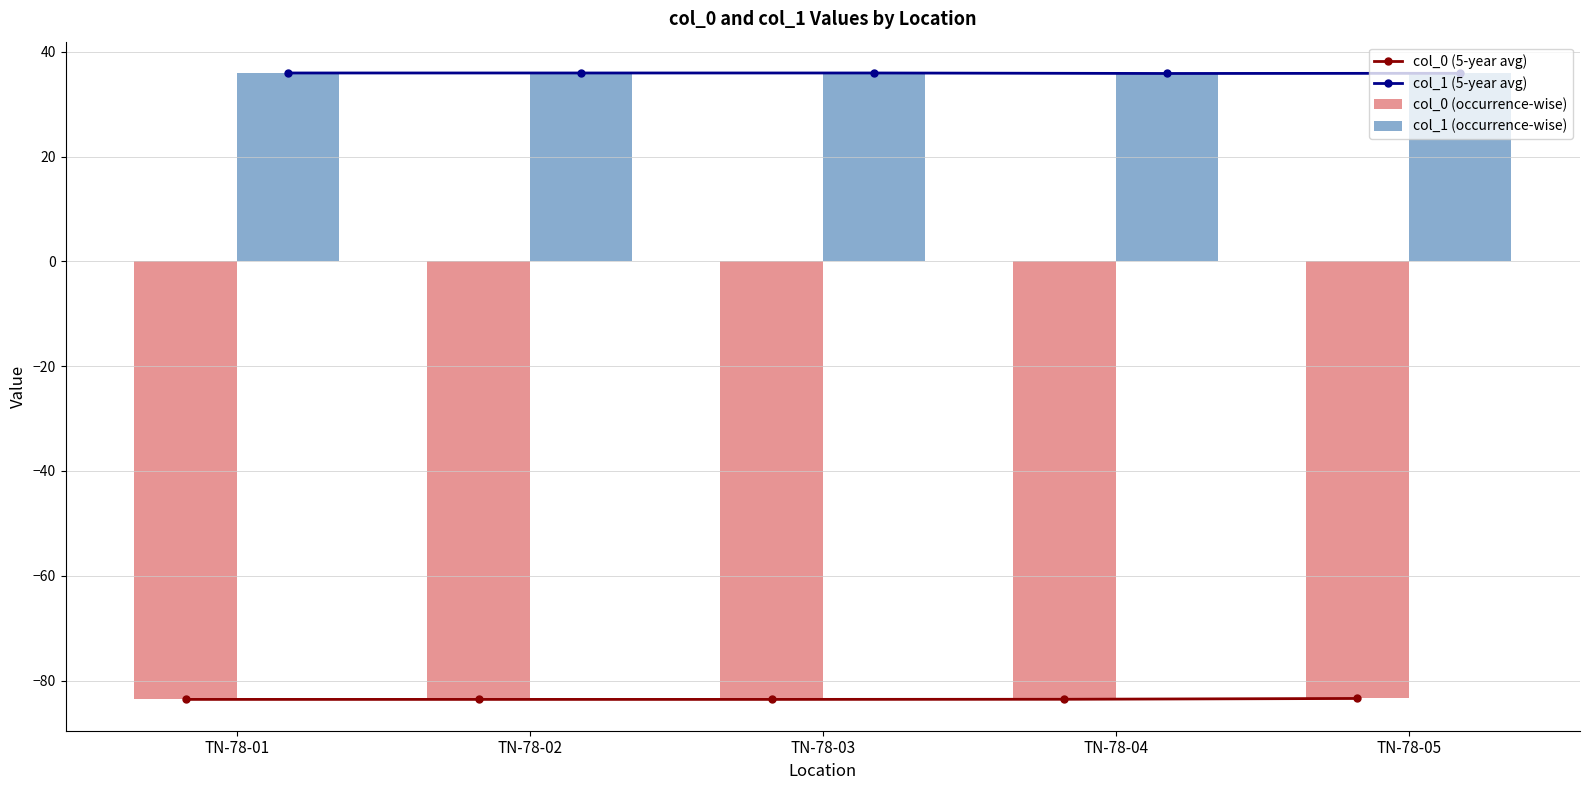

What is the minimum value for col_0 (5-year avg)?

-83.6